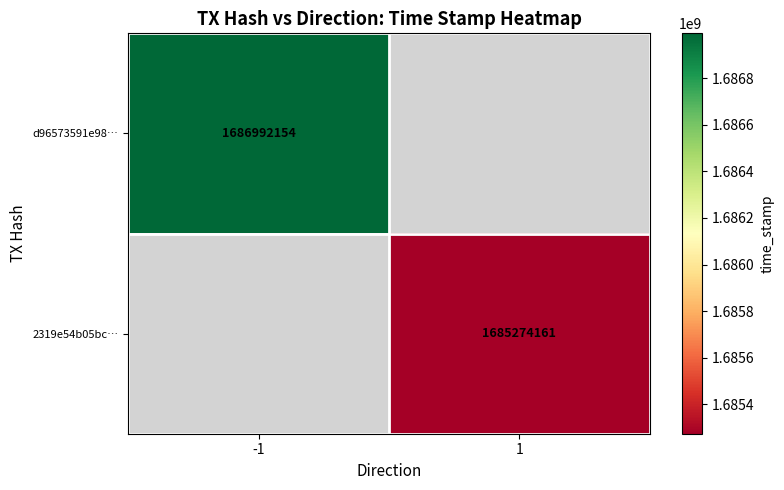

Is the value of d96573591e98… at -1 greater than the value of 2319e54b05bc… at 1?

Yes